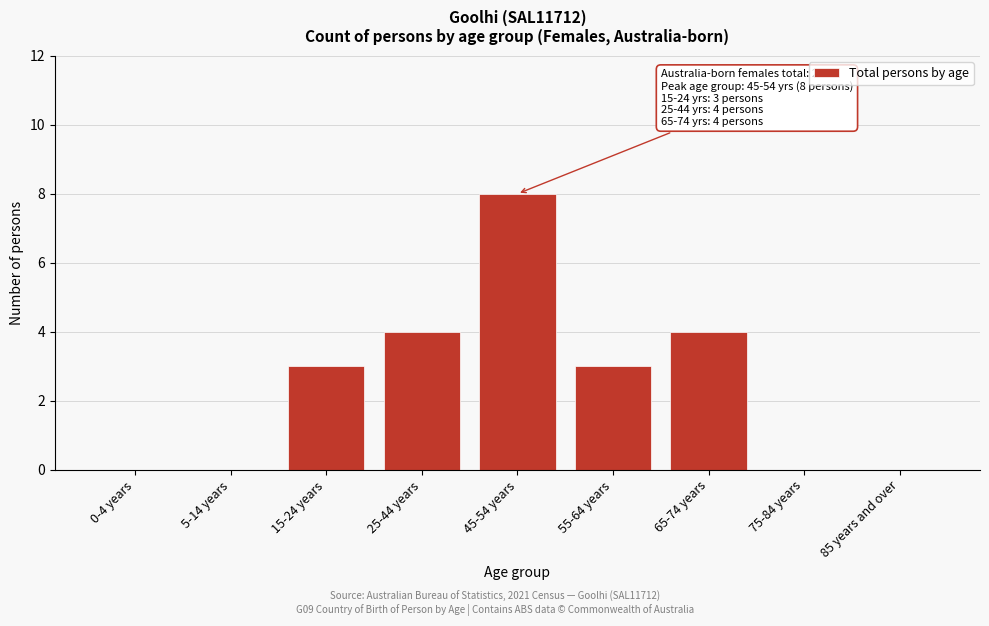

Reading left to right, list all the values displayed in this chart.

0-4 years=0	5-14 years=0	15-24 years=3	25-44 years=4	45-54 years=8	55-64 years=3	65-74 years=4	75-84 years=0	85 years and over=0